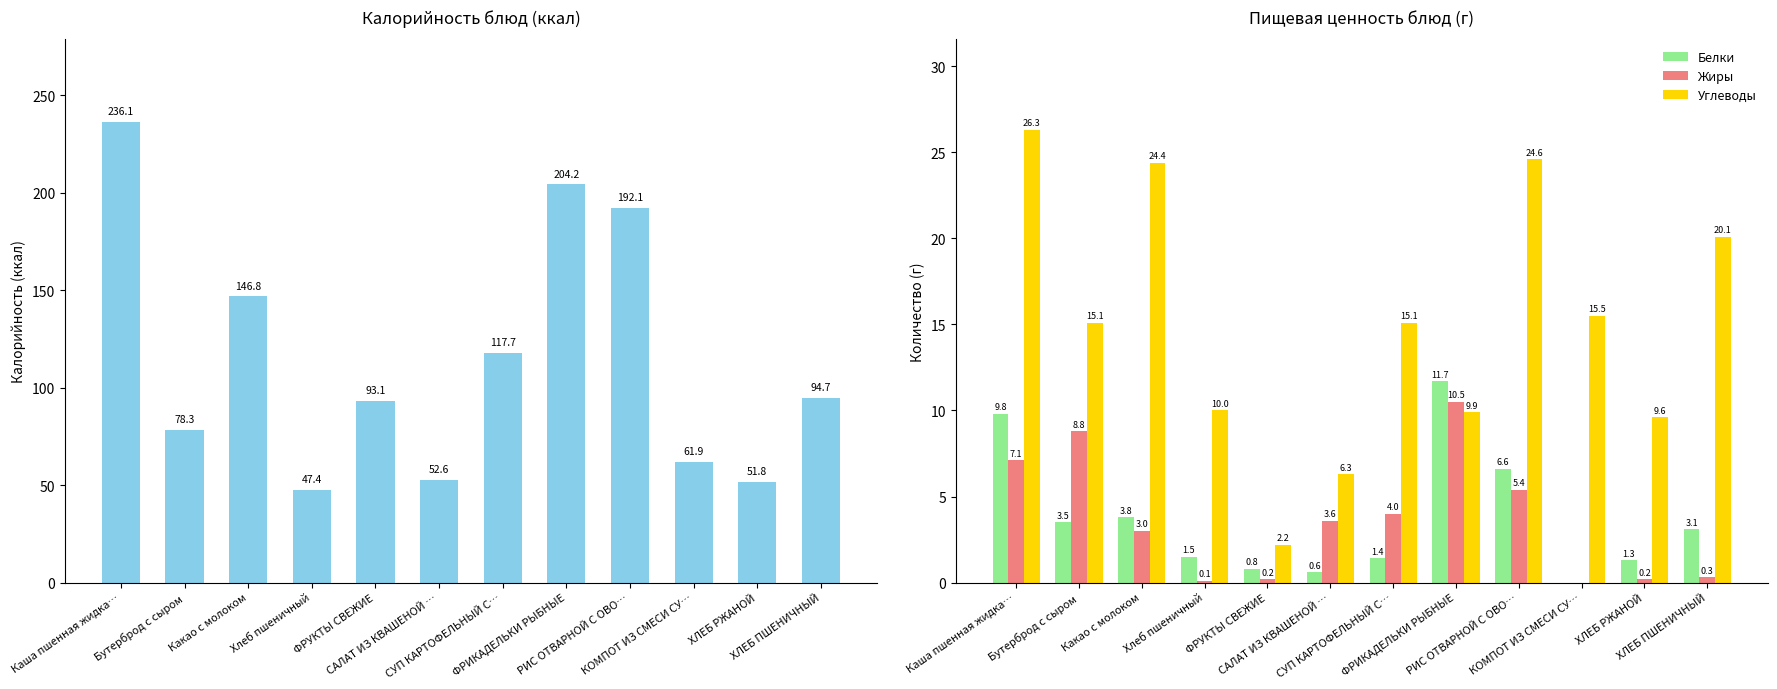

Reading left to right, what are all the values shown in this chart?

Калорийность: Каша пшенная жидка…=236.1	Бутерброд с сыром=78.3	Какао с молоком=146.8	Хлеб пшеничный=47.4	ФРУКТЫ СВЕЖИЕ=93.1	САЛАТ ИЗ КВАШЕНОЙ …=52.6	СУП КАРТОФЕЛЬНЫЙ С…=117.7	ФРИКАДЕЛЬКИ РЫБНЫЕ=204.2	РИС ОТВАРНОЙ С ОВО…=192.1	КОМПОТ ИЗ СМЕСИ СУ…=61.9	ХЛЕБ РЖАНОЙ=51.8	ХЛЕБ ПШЕНИЧНЫЙ=94.7
Белки: Каша пшенная жидка…=9.8	Бутерброд с сыром=3.5	Какао с молоком=3.8	Хлеб пшеничный=1.5	ФРУКТЫ СВЕЖИЕ=0.8	САЛАТ ИЗ КВАШЕНОЙ …=0.6	СУП КАРТОФЕЛЬНЫЙ С…=1.4	ФРИКАДЕЛЬКИ РЫБНЫЕ=11.7	РИС ОТВАРНОЙ С ОВО…=6.6	КОМПОТ ИЗ СМЕСИ СУ…=0.0	ХЛЕБ РЖАНОЙ=1.3	ХЛЕБ ПШЕНИЧНЫЙ=3.1
Жиры: Каша пшенная жидка…=7.1	Бутерброд с сыром=8.8	Какао с молоком=3.0	Хлеб пшеничный=0.1	ФРУКТЫ СВЕЖИЕ=0.2	САЛАТ ИЗ КВАШЕНОЙ …=3.6	СУП КАРТОФЕЛЬНЫЙ С…=4.0	ФРИКАДЕЛЬКИ РЫБНЫЕ=10.5	РИС ОТВАРНОЙ С ОВО…=5.4	КОМПОТ ИЗ СМЕСИ СУ…=0.0	ХЛЕБ РЖАНОЙ=0.2	ХЛЕБ ПШЕНИЧНЫЙ=0.3
Углеводы: Каша пшенная жидка…=26.3	Бутерброд с сыром=15.1	Какао с молоком=24.4	Хлеб пшеничный=10.0	ФРУКТЫ СВЕЖИЕ=2.2	САЛАТ ИЗ КВАШЕНОЙ …=6.3	СУП КАРТОФЕЛЬНЫЙ С…=15.1	ФРИКАДЕЛЬКИ РЫБНЫЕ=9.9	РИС ОТВАРНОЙ С ОВО…=24.6	КОМПОТ ИЗ СМЕСИ СУ…=15.5	ХЛЕБ РЖАНОЙ=9.6	ХЛЕБ ПШЕНИЧНЫЙ=20.1